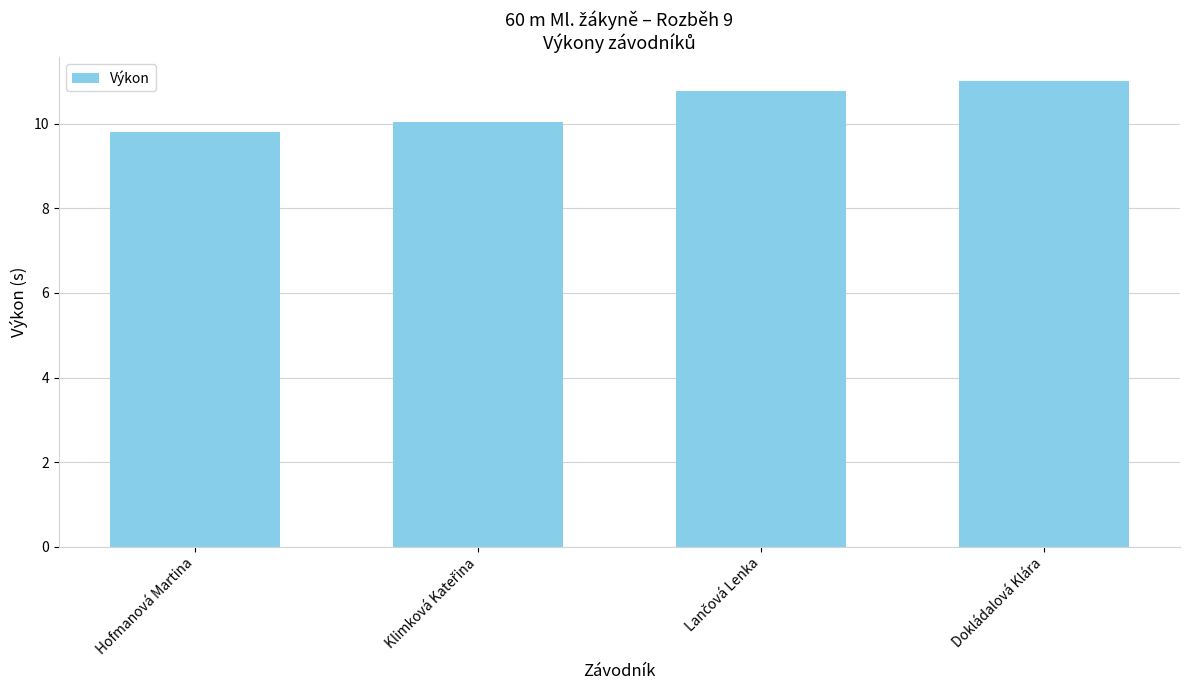

What is the greatest value displayed?

11.0